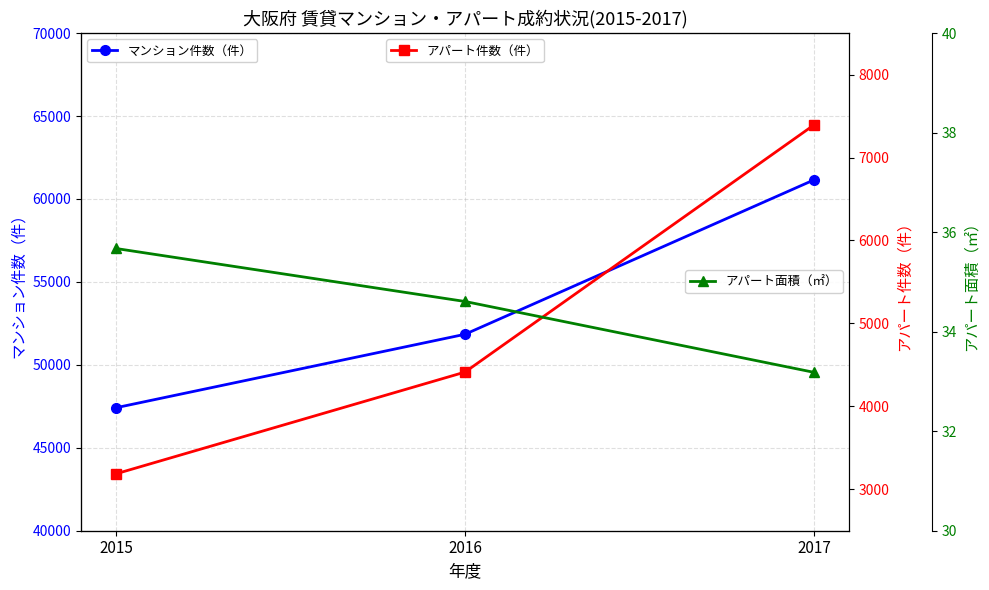

At which label is マンション件数（件） closest to 54284?

2016